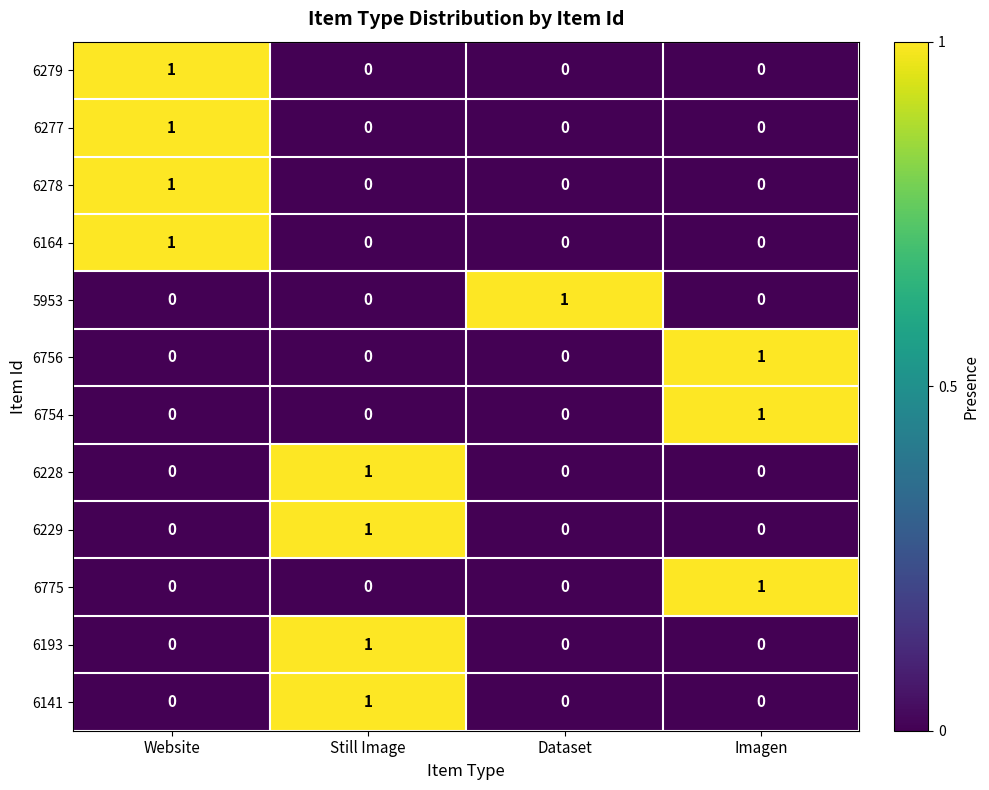

How many 6278 values are between 0 and 1?

4